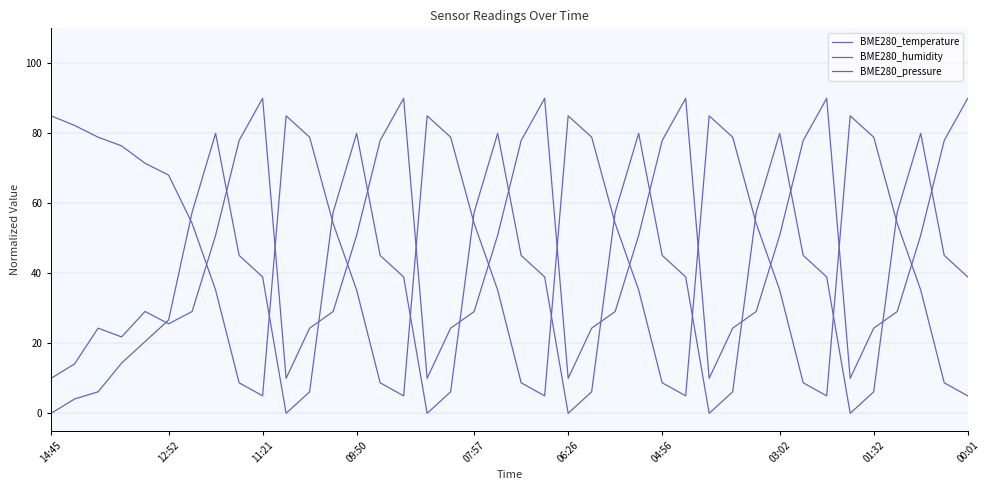

What is the difference between the highest and lowest values at 37?

72.7